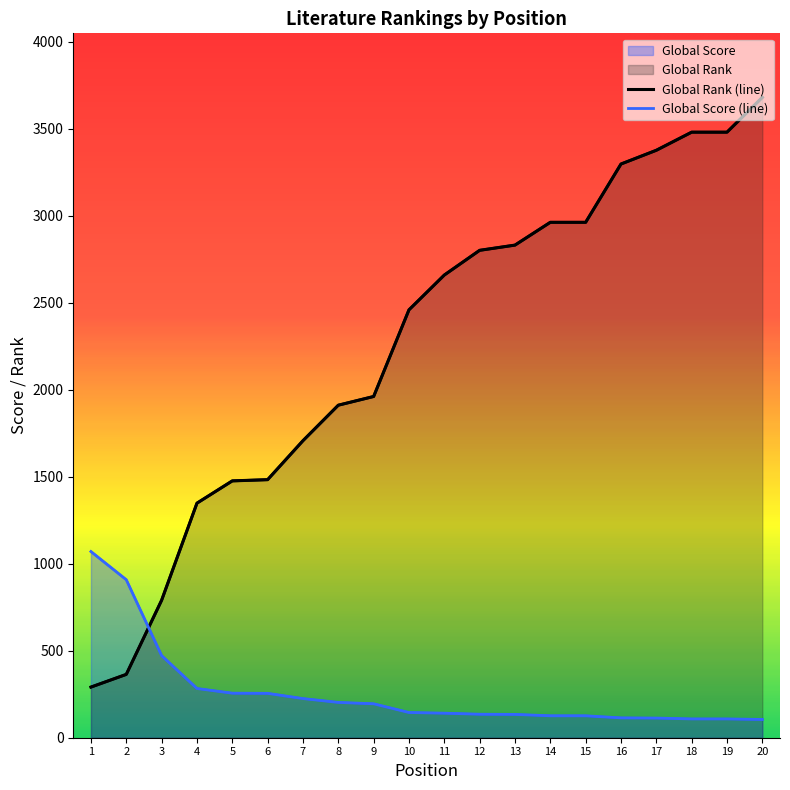

What is the sum of the Global Score values at 11 and 3?

613